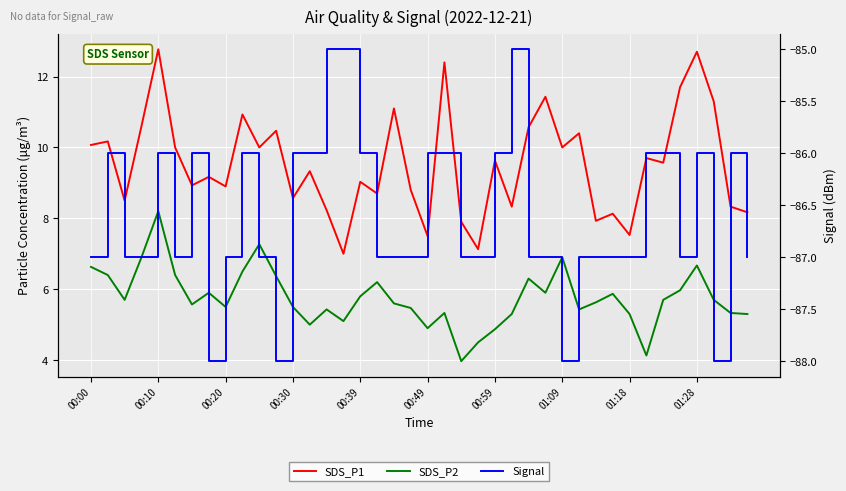

How many series are shown in this chart?

3